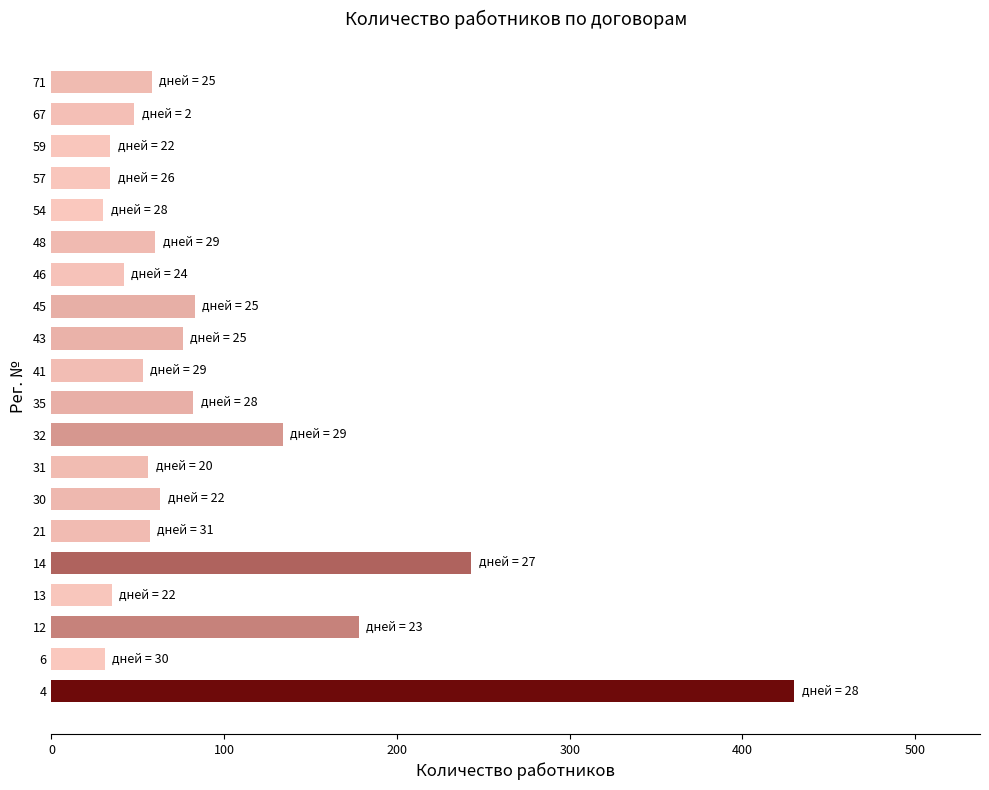

What is the difference between the maximum and minimum values?

400